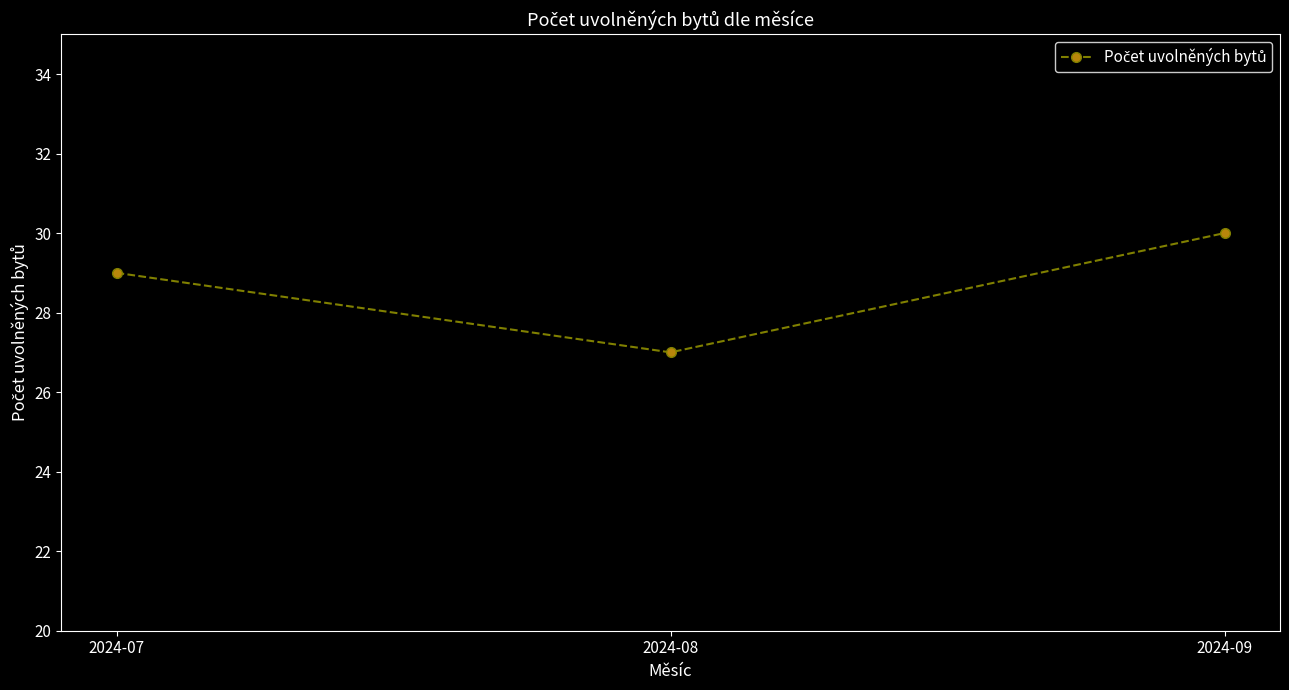

How many values are between 27 and 30?

3